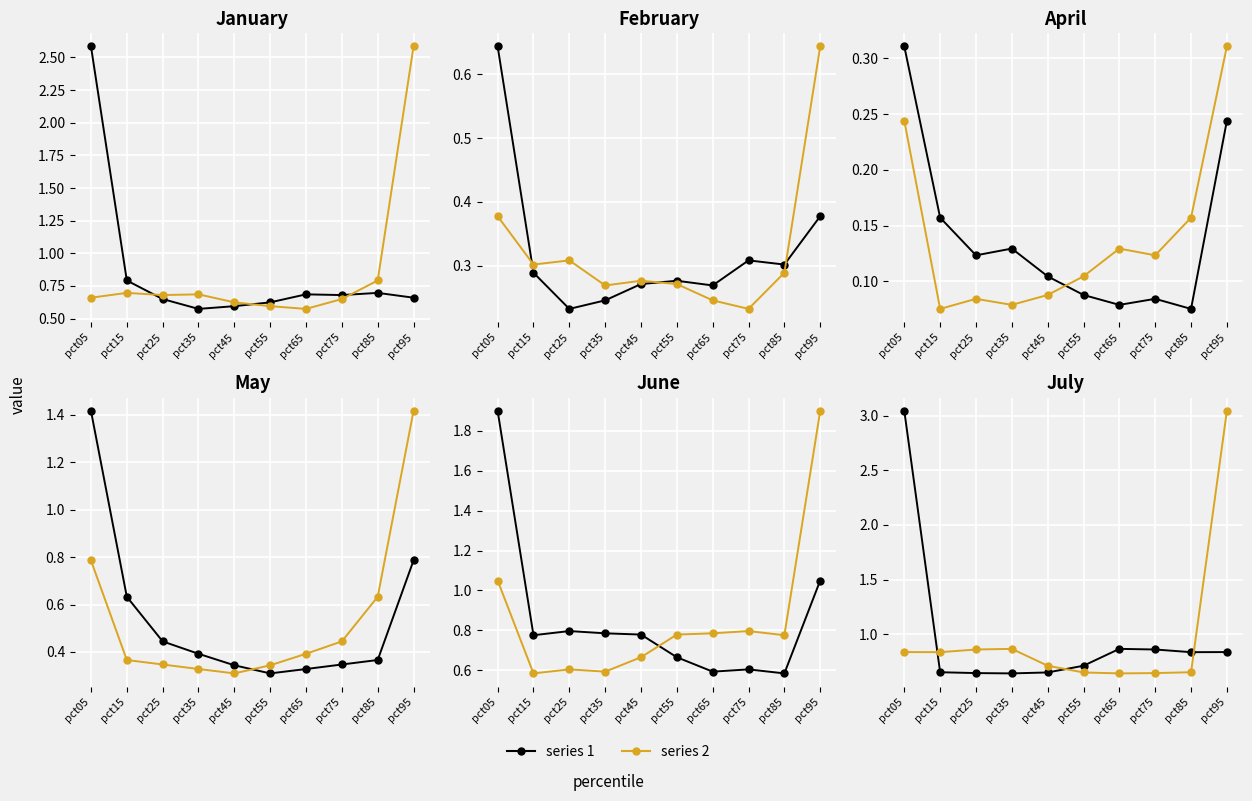

True or false: series_2 has more than 1 interior local peaks.

False